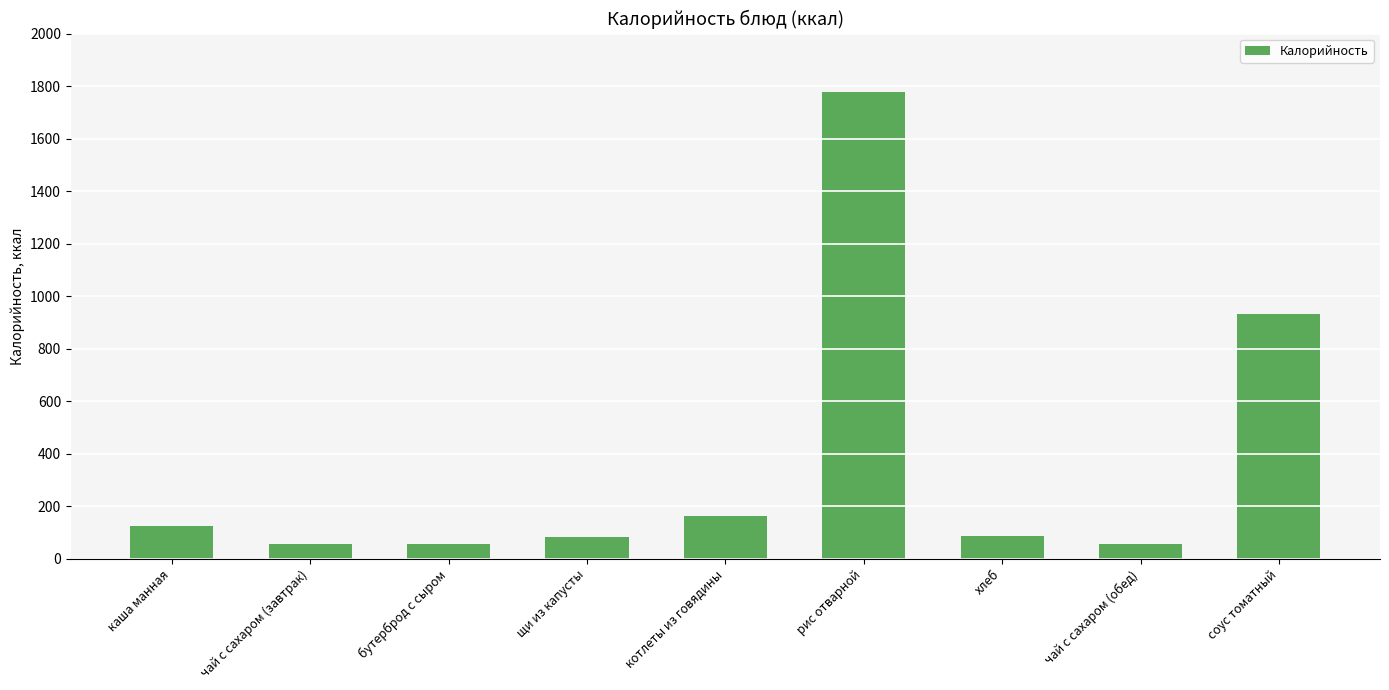

What is the sum of the values at соус томатный and каша манная?

1059